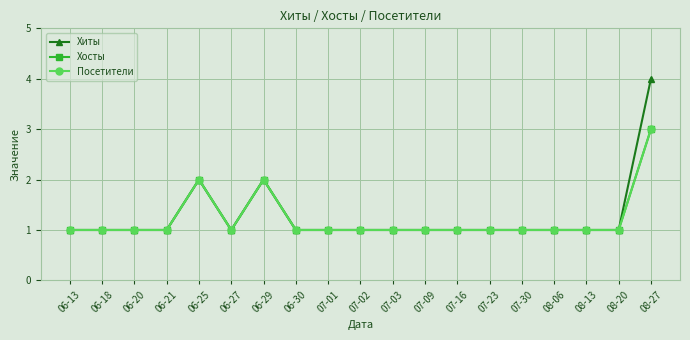

List the labels in order of Посетители value, largest first.

08-27, 06-25, 06-29, 06-13, 06-18, 06-20, 06-21, 06-27, 06-30, 07-01, 07-02, 07-03, 07-09, 07-16, 07-23, 07-30, 08-06, 08-13, 08-20